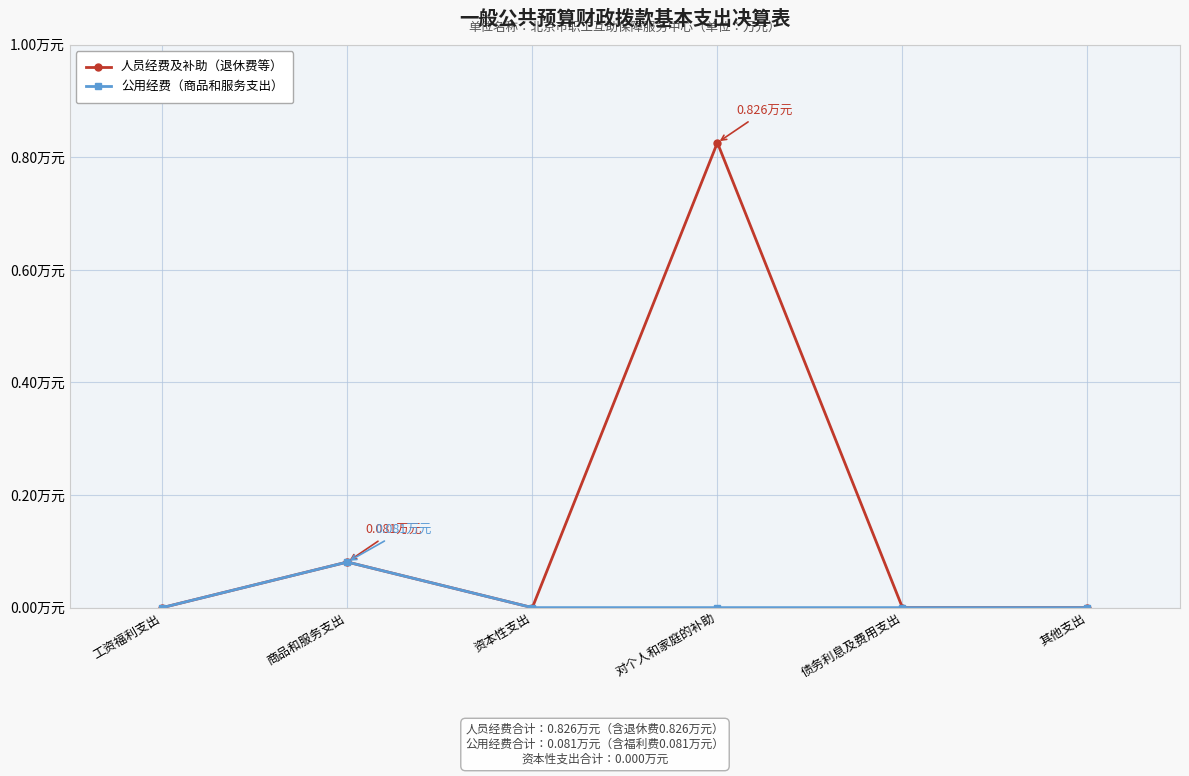

What is the label of the 2nd point from the right?

债务利息及费用支出